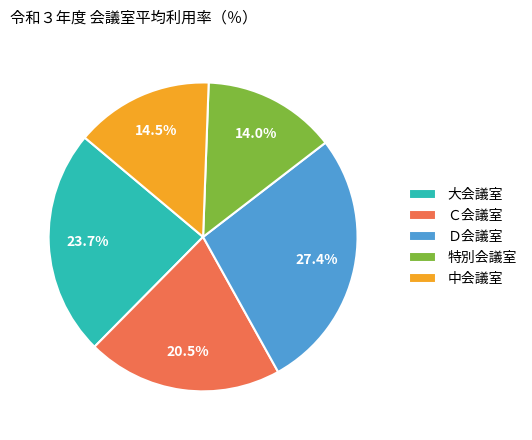

What percentage is the Ｄ会議室 slice, to the nearest percent?

27%